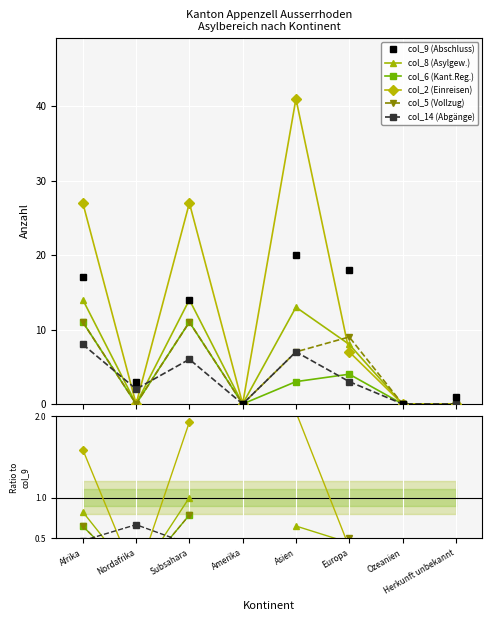

At which label does col_9 (Abschluss) reach its minimum?

Amerika